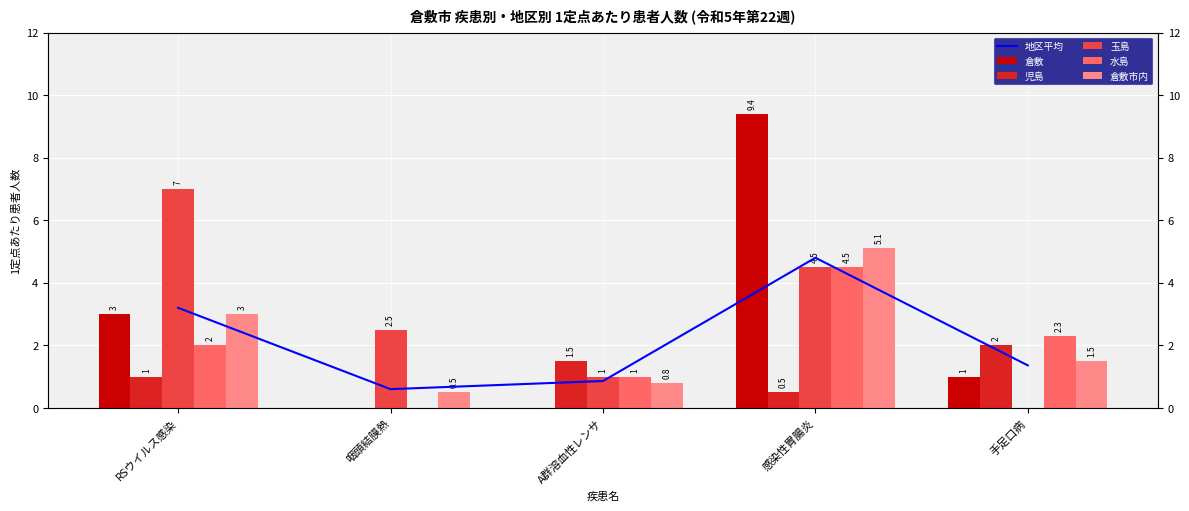

What is the sum of all 児島 values?

5.0